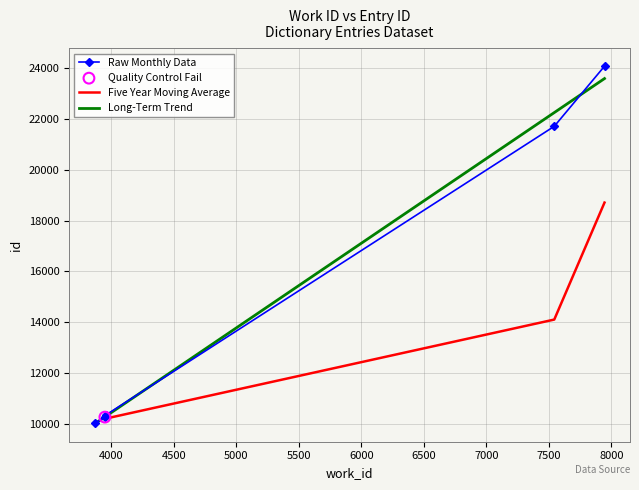

What is the ratio of the value at 3948 to the value at 3953?

1.0